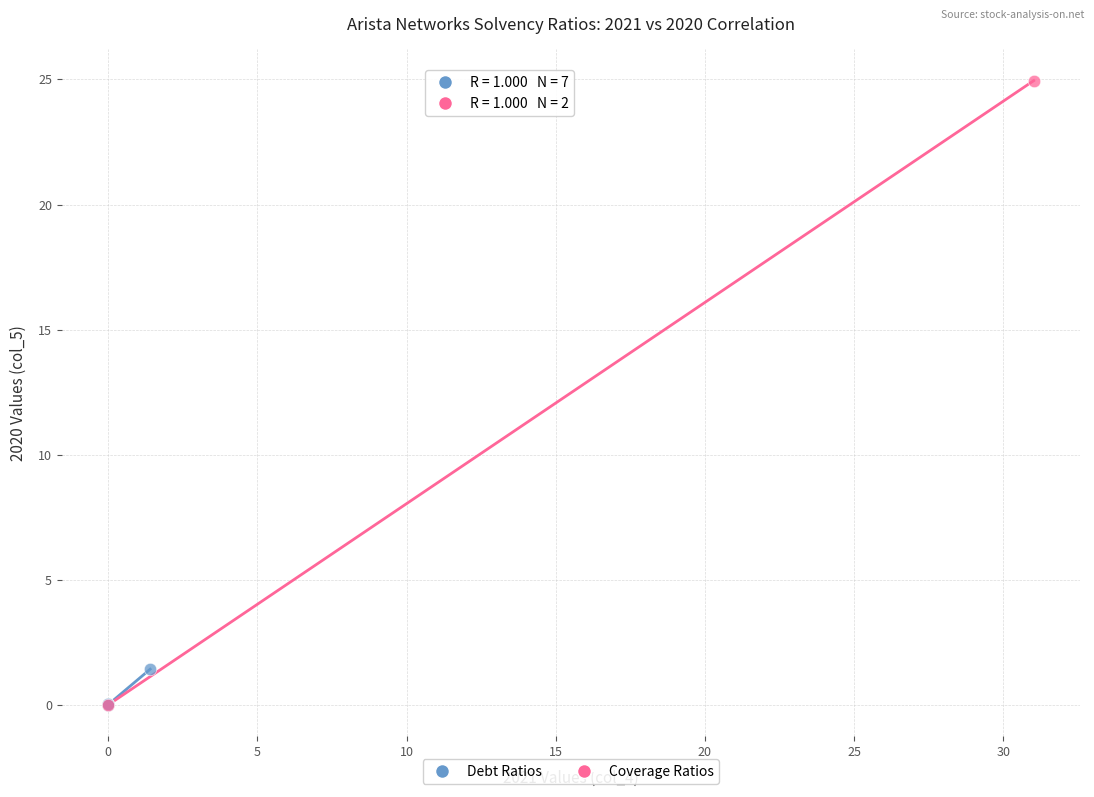

What are all the series names shown in the legend?

Debt Ratios, Coverage Ratios